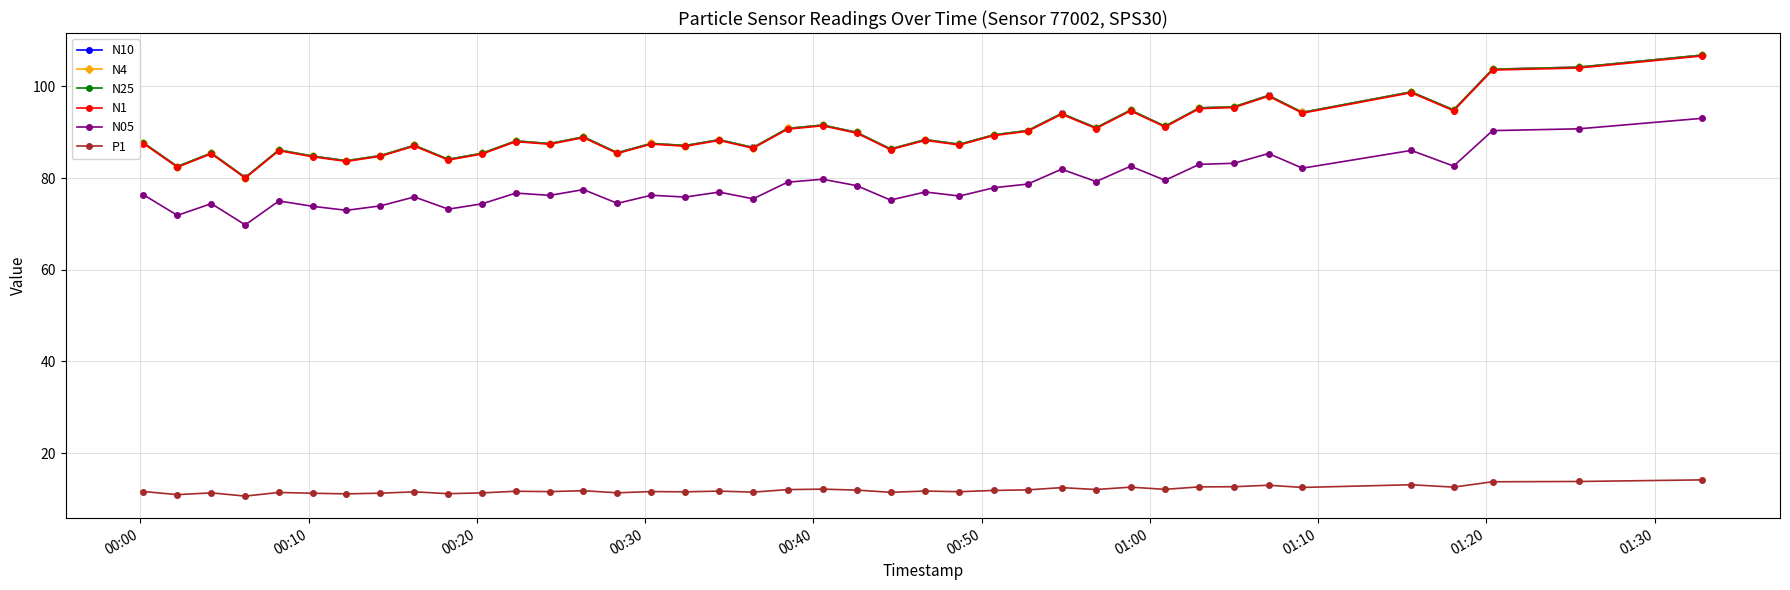

True or false: P1 and N4 cross at least once.

False